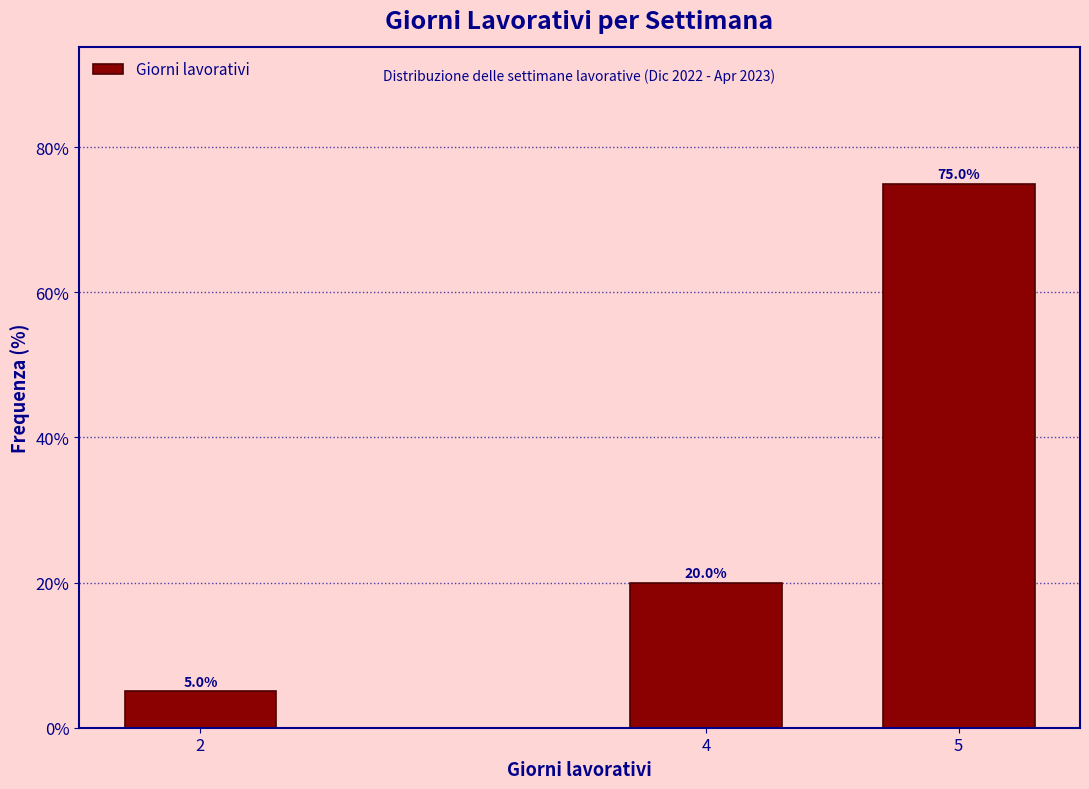

Reading left to right, list all the values displayed in this chart.

5	20	75